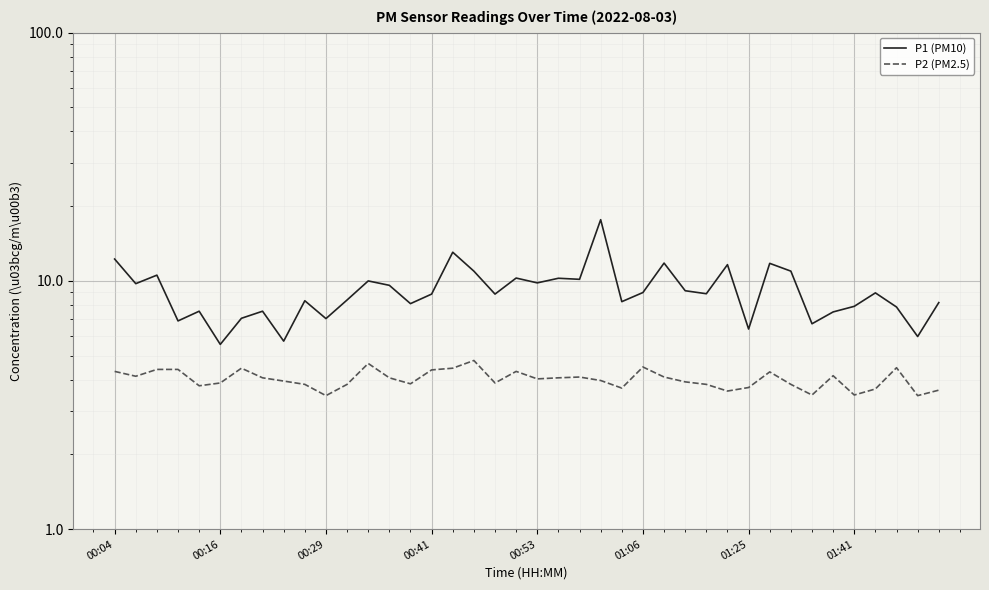

Read the P2 (PM2.5) value at 36.

3.7